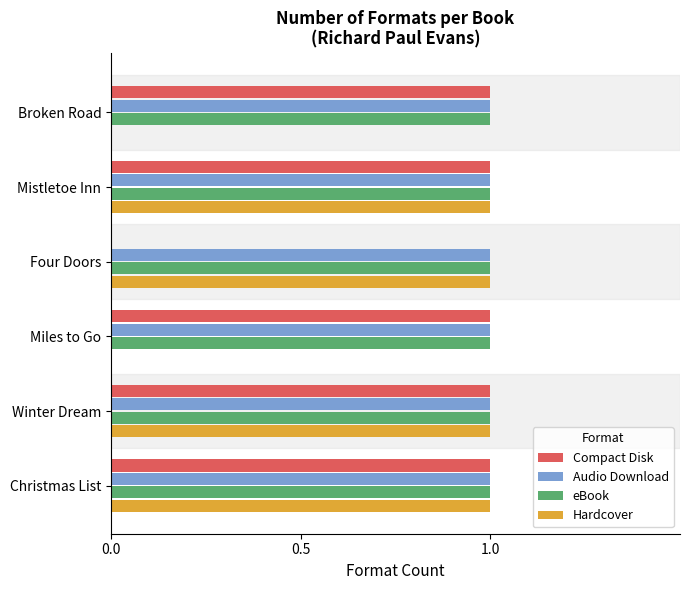

The Audio Download series shows 0 at Winter Dream. True or false?

False